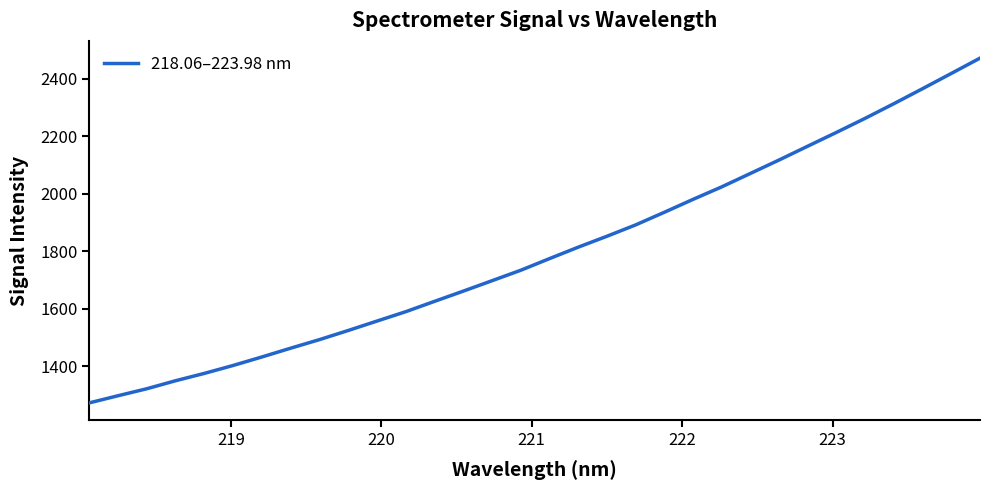

What is the difference between the maximum and minimum values?

1198.3